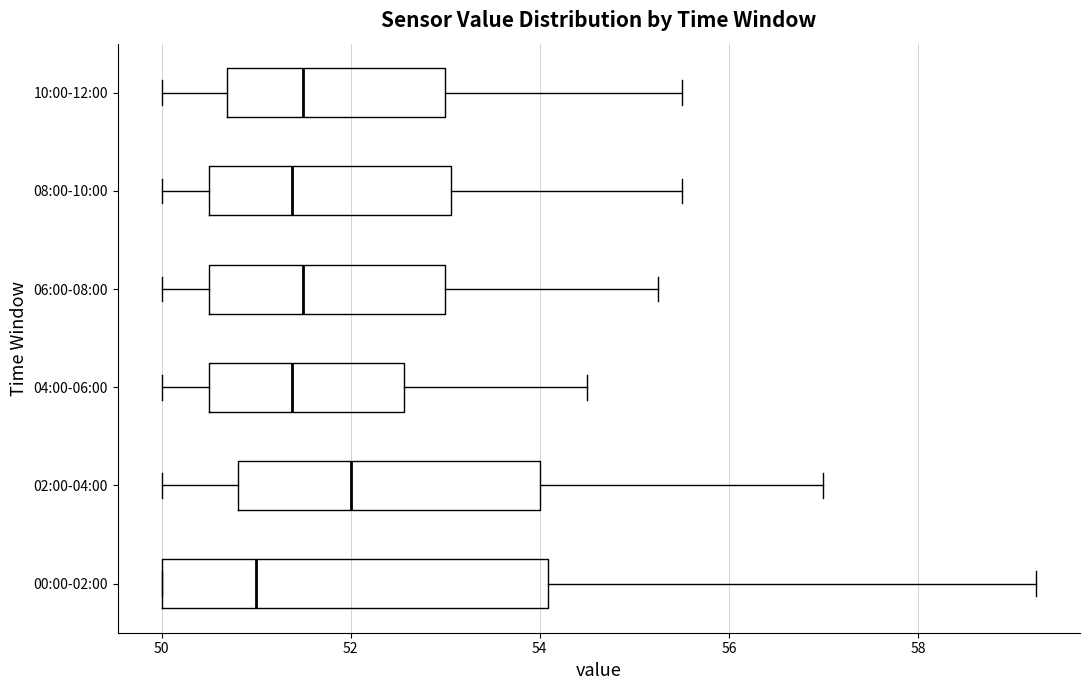

Reading bottom to top, read every box against the x-axis: the position of its median line, the range the box covers, and the ends of its whiskers. The values are not printed on the chart, so give them approximately, as read against the axis.

00:00-02:00: median 51.0, box 50.0 to 54.0, whiskers 50.0 to 59.2
02:00-04:00: median 52.0, box 50.8 to 54.0, whiskers 50.0 to 57.0
04:00-06:00: median 51.4, box 50.6 to 52.6, whiskers 50.0 to 54.6
06:00-08:00: median 51.6, box 50.6 to 53.0, whiskers 50.0 to 55.2
08:00-10:00: median 51.4, box 50.6 to 53.0, whiskers 50.0 to 55.6
10:00-12:00: median 51.6, box 50.6 to 53.0, whiskers 50.0 to 55.6